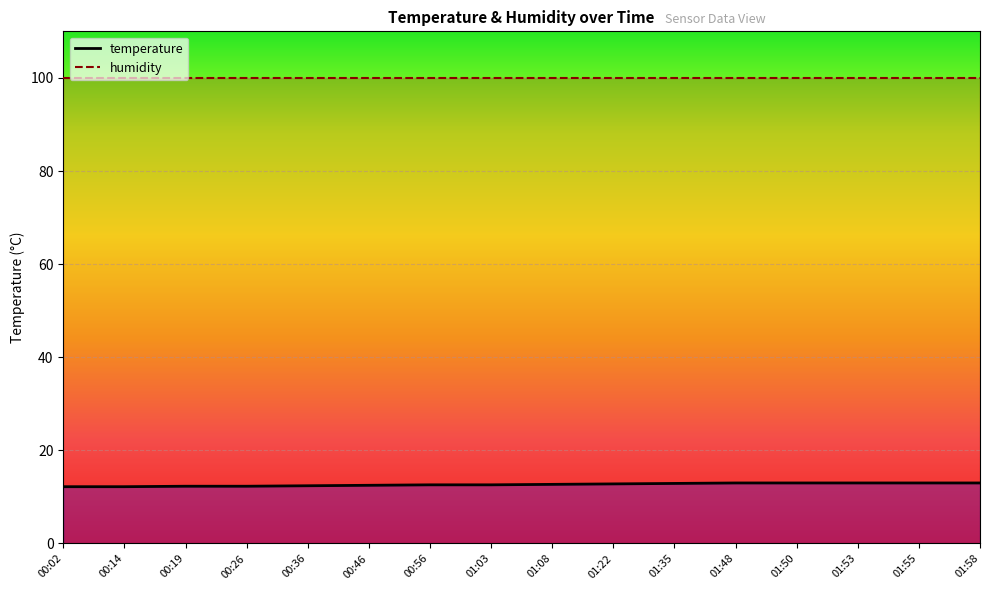

What is the label of the 16th point from the left?

01:58